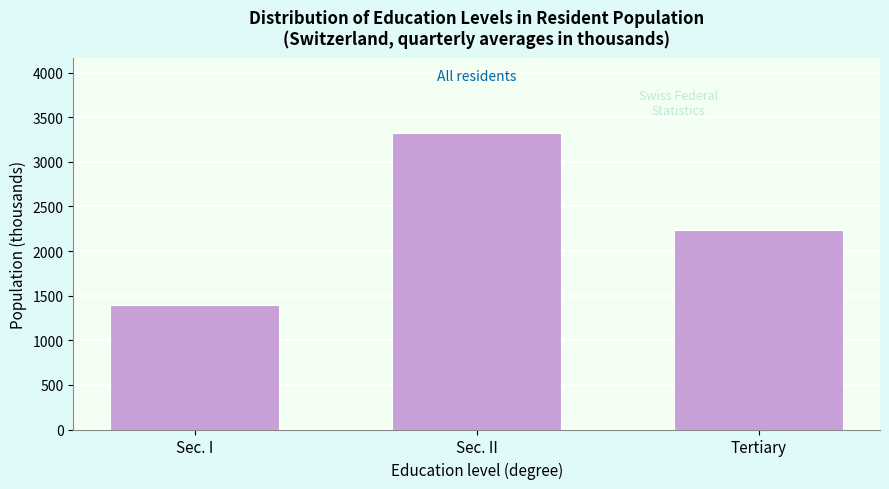

Reading right to left, transcribe all the data shown in this chart.

Tertiary=2238.1	Sec. II=3327.2	Sec. I=1391.3